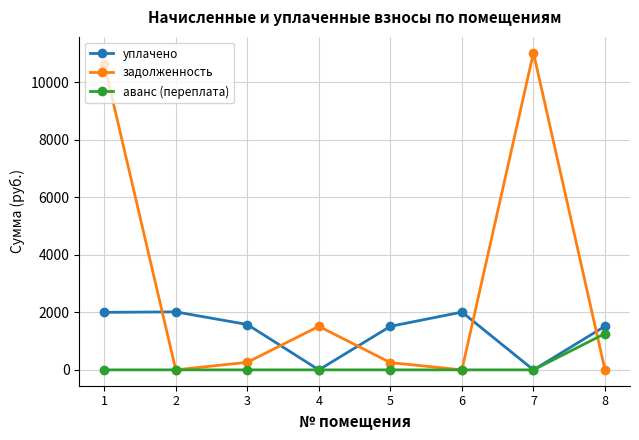

At how many categories does at least one series exceed 3705?

2